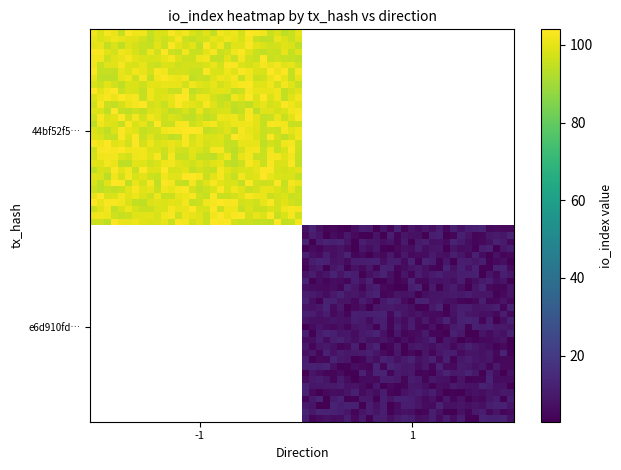

Between io_index and direction, which is larger?

io_index